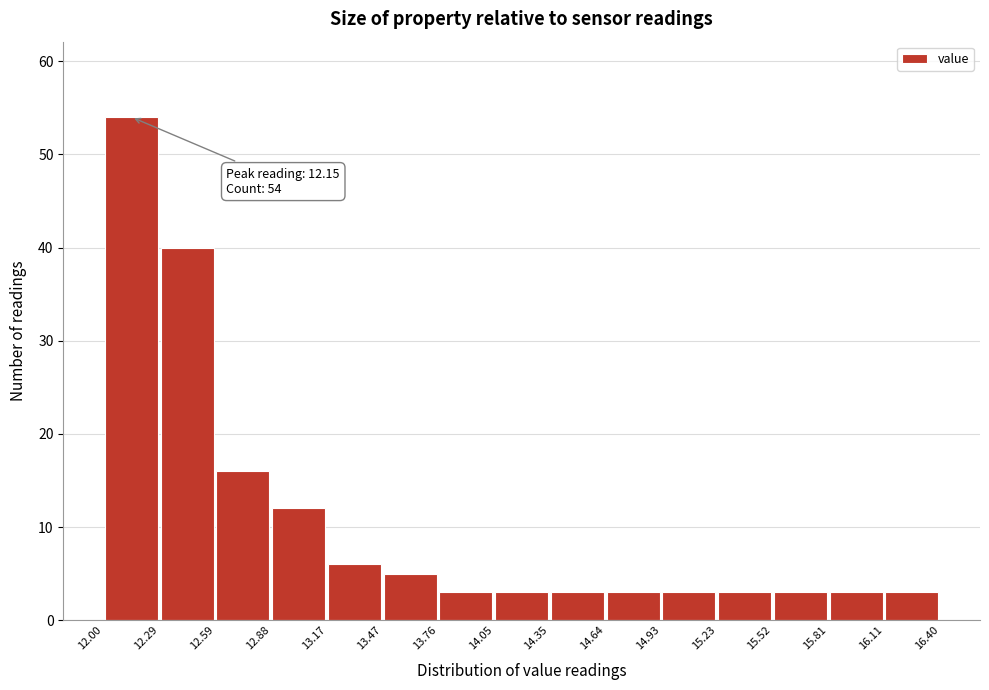

Which range on the x-axis has the tallest bar?

12.00 to 12.29